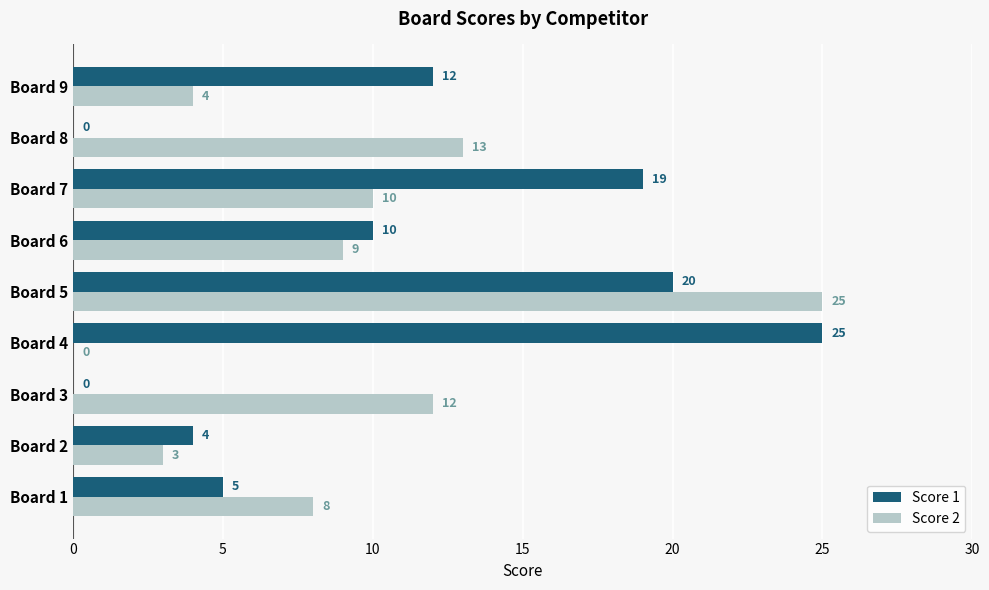

What is the sum of the Score 2 values at Board 5 and Board 6?

34